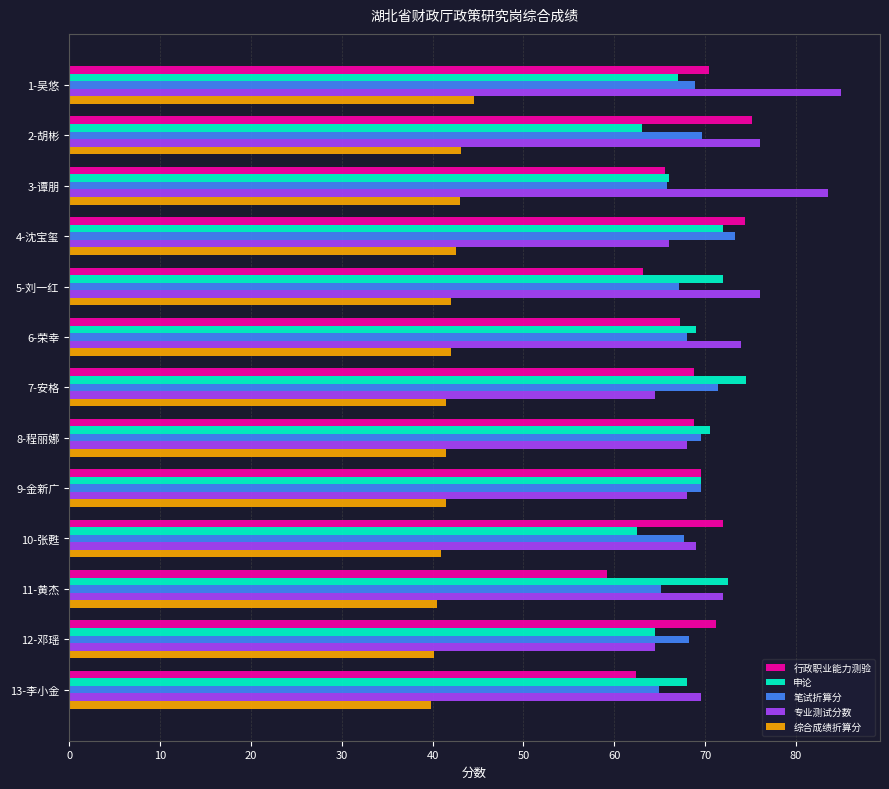

Is the value of 行政职业能力测验 at 12-邓瑶 greater than the value of 综合成绩折算分 at 8-程丽娜?

Yes